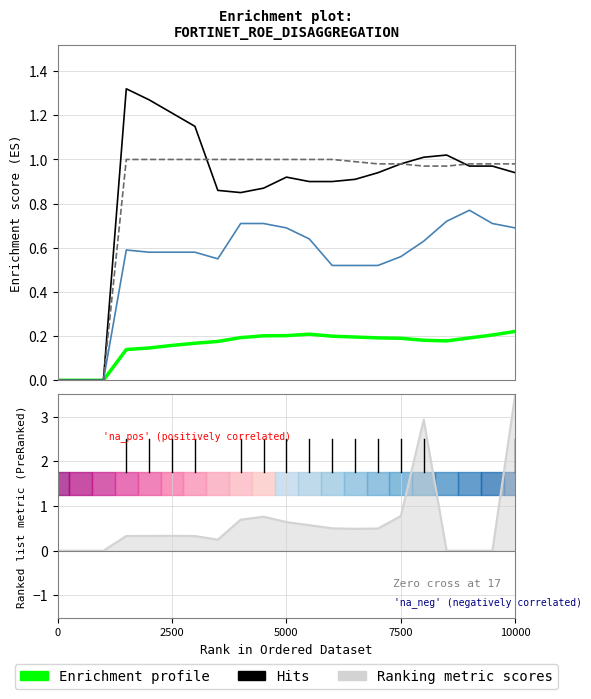

What is the total value across all series at 7?

2.8